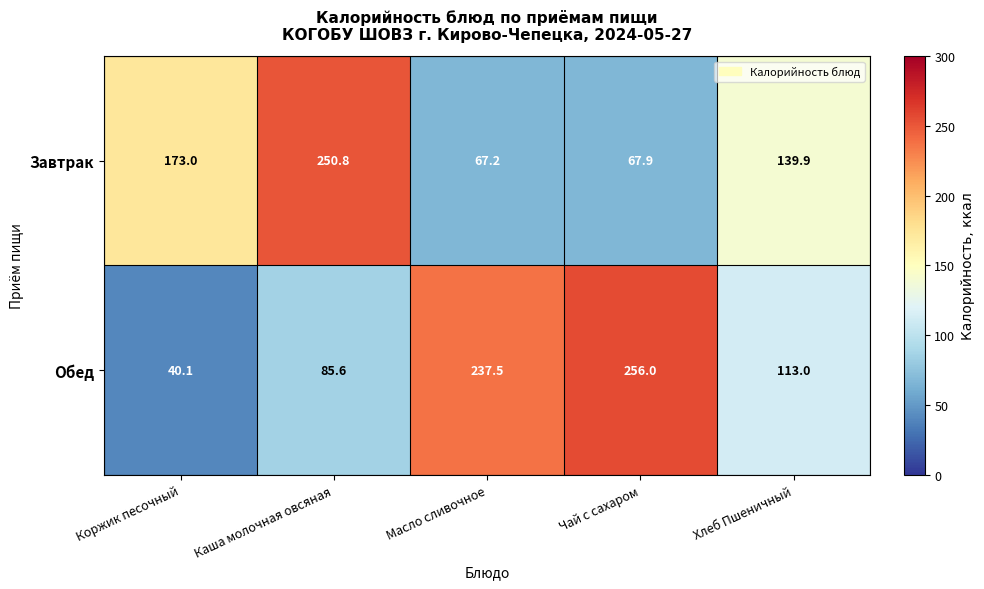

Reading left to right, transcribe all the data shown in this chart.

Завтрак: 173.0	250.8	67.2	67.9	139.9
Обед: 40.1	85.6	237.5	256.0	113.0